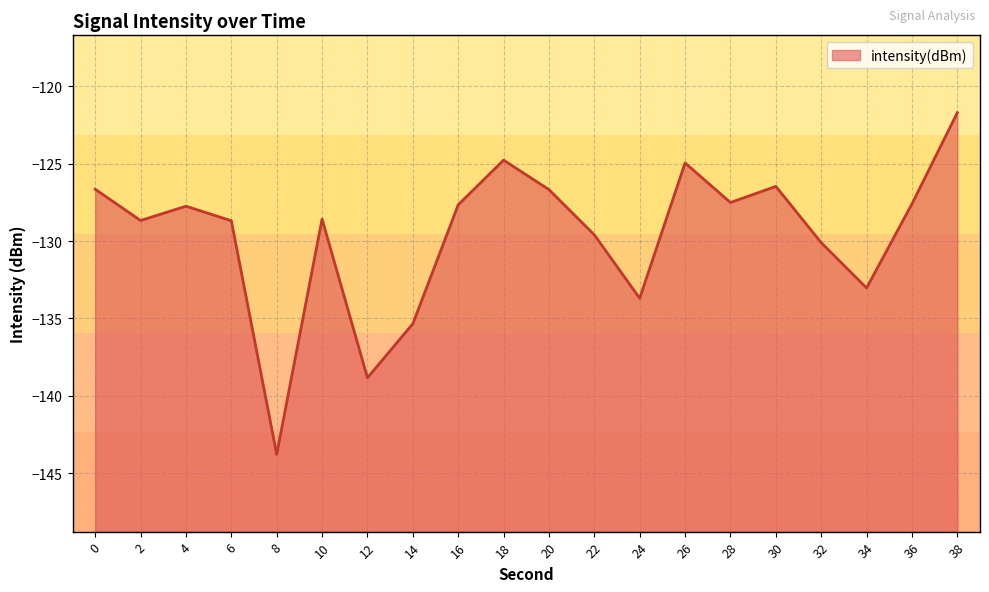

Reading left to right, list all the values displayed in this chart.

0=-126.6	2=-128.7	4=-127.7	6=-128.7	8=-143.8	10=-128.6	12=-138.8	14=-135.3	16=-127.7	18=-124.8	20=-126.7	22=-129.6	24=-133.7	26=-124.9	28=-127.5	30=-126.5	32=-130.1	34=-133.0	36=-127.6	38=-121.7